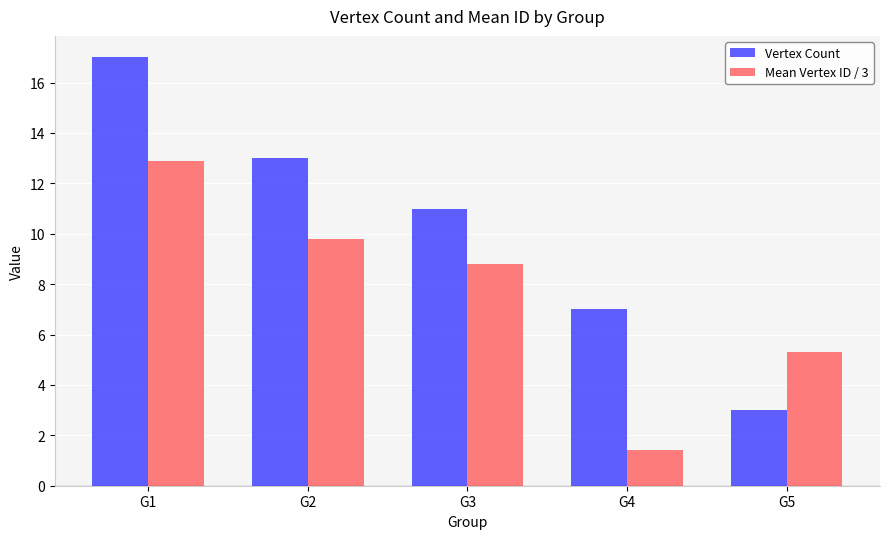

Which series has the largest range (max minus min)?

Vertex Count